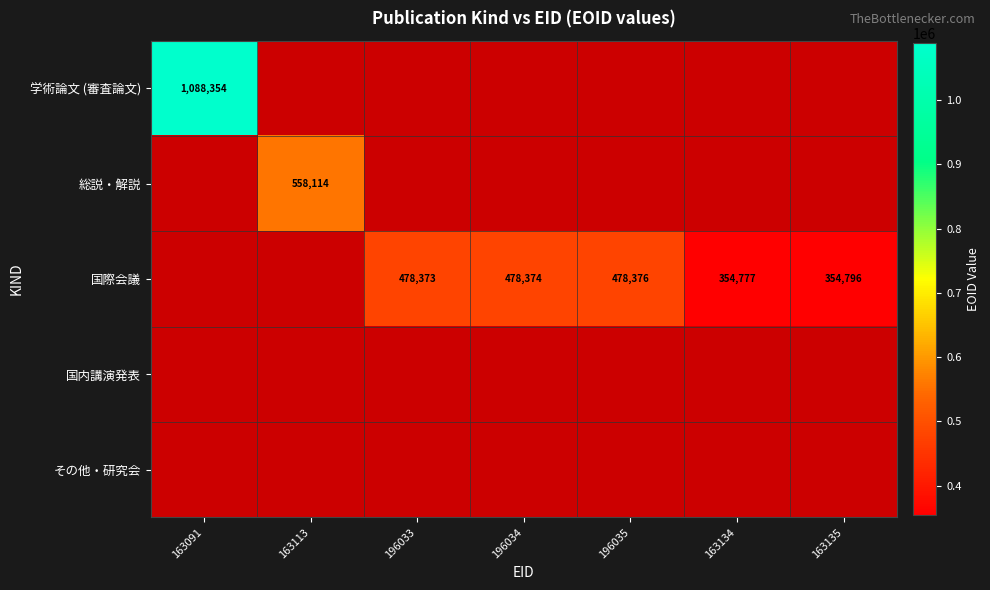

What is the smallest value displayed?

354777.0